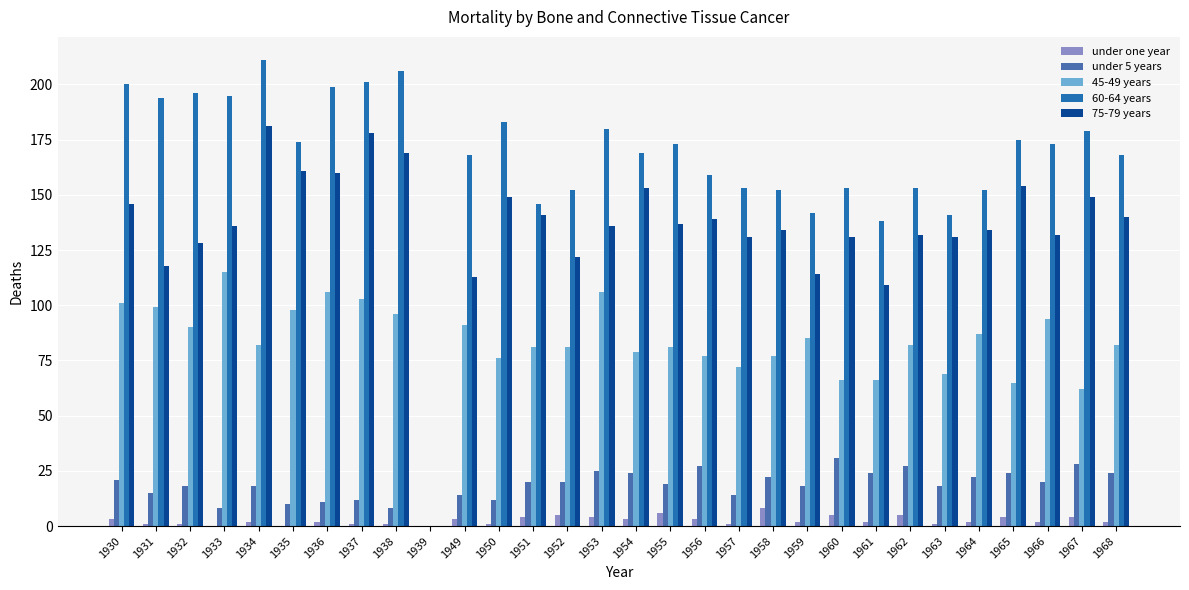

Reading right to left, what are all the values shown in this chart?

under one year: 2	4	2	4	2	1	5	2	5	2	8	1	3	6	3	4	5	4	1	3	0	1	1	2	0	2	0	1	1	3
under 5 years: 24	28	20	24	22	18	27	24	31	18	22	14	27	19	24	25	20	20	12	14	0	8	12	11	10	18	8	18	15	21
45-49 years: 82	62	94	65	87	69	82	66	66	85	77	72	77	81	79	106	81	81	76	91	0	96	103	106	98	82	115	90	99	101
60-64 years: 168	179	173	175	152	141	153	138	153	142	152	153	159	173	169	180	152	146	183	168	0	206	201	199	174	211	195	196	194	200
75-79 years: 140	149	132	154	134	131	132	109	131	114	134	131	139	137	153	136	122	141	149	113	0	169	178	160	161	181	136	128	118	146